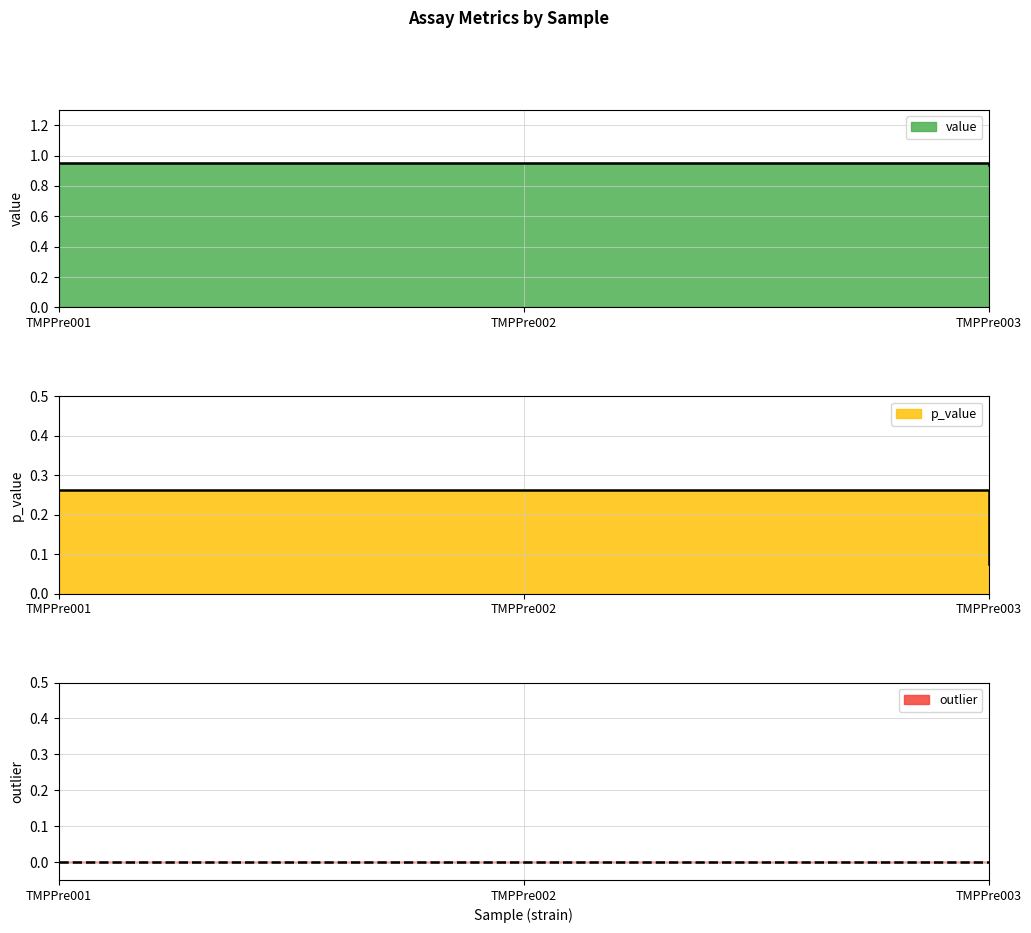

The value of p_value at TMPPre001 is 0.3. True or false?

True